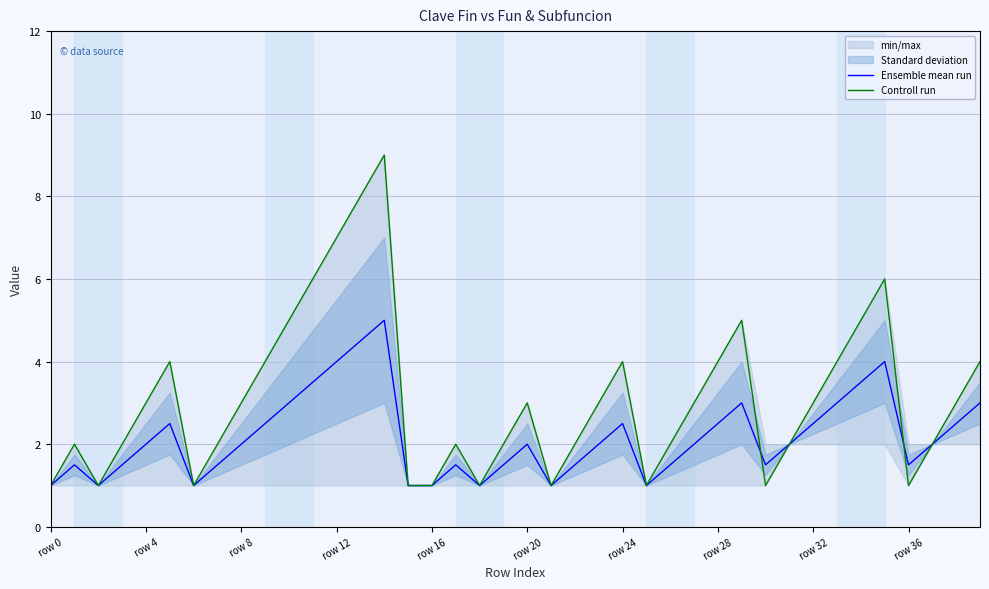

How many data points in Controll run are less than 3?

19